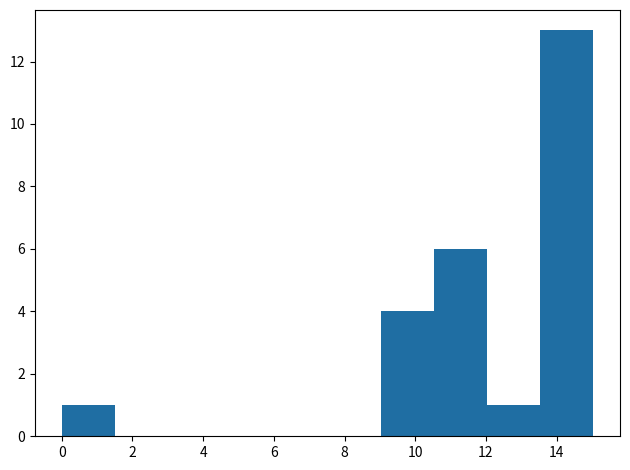

Reading left to right, transcribe this chart: for each bar, give the range it covers on the x-axis and its height. Neither the bar edges nor the heights are printed on the chart, so give them approximately, as read against the axes.

0.0 to 1.6: 1
1.6 to 3.0: 0
3.0 to 4.6: 0
4.6 to 6.0: 0
6.0 to 7.6: 0
7.6 to 9.0: 0
9.0 to 10.6: 4
10.6 to 12.0: 6
12.0 to 13.6: 1
13.6 to 15.0: 13